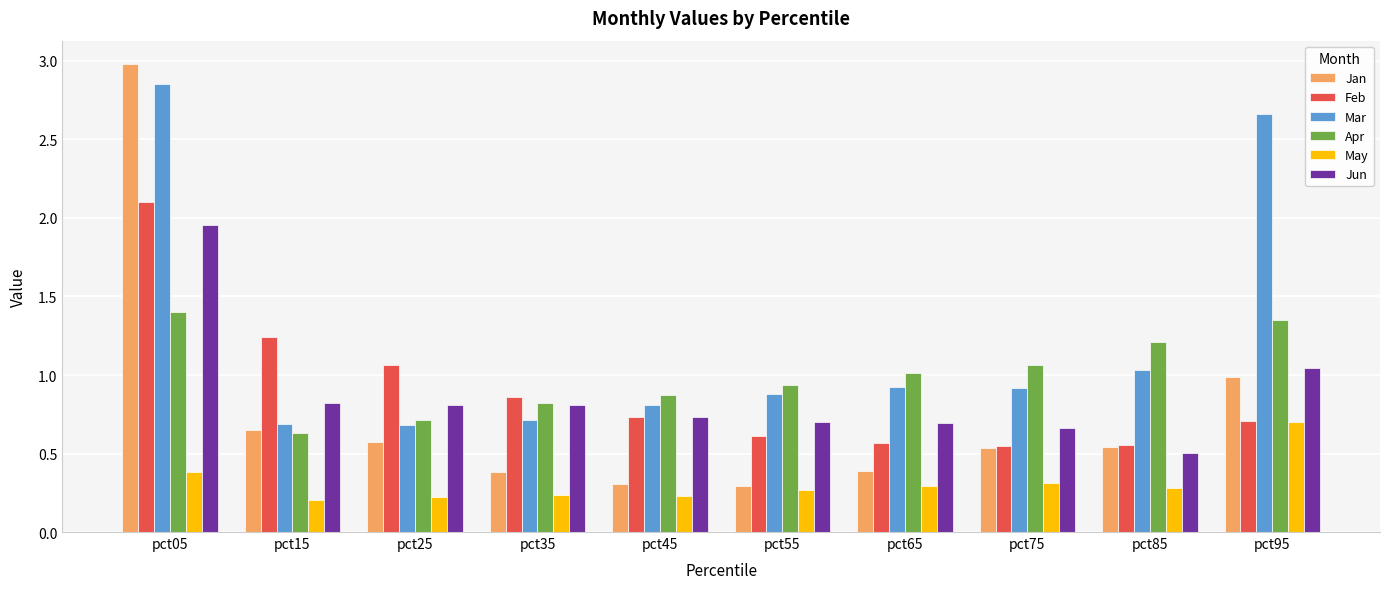

Is it true that Jan equals 0.5 at pct85?

True